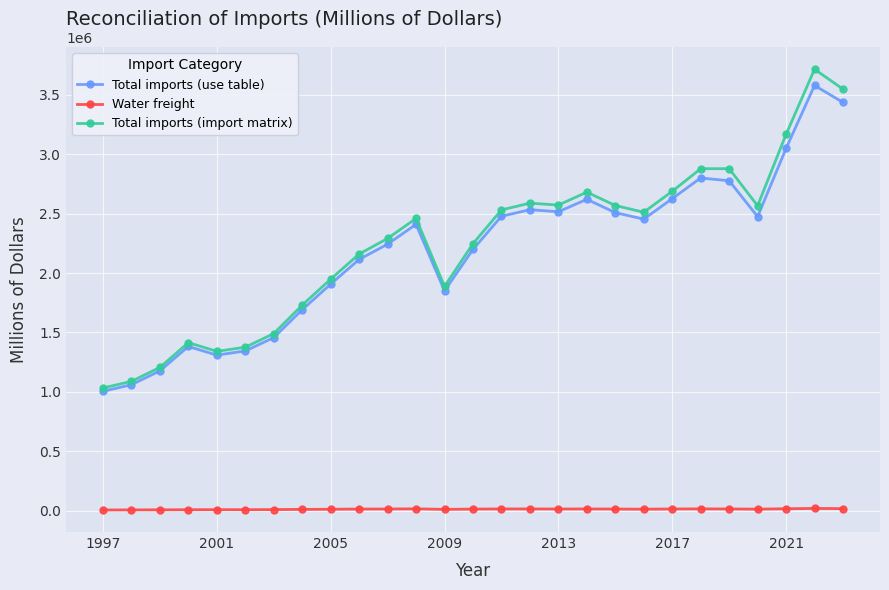

True or false: Water freight and Total imports (use table) intersect in this chart.

False